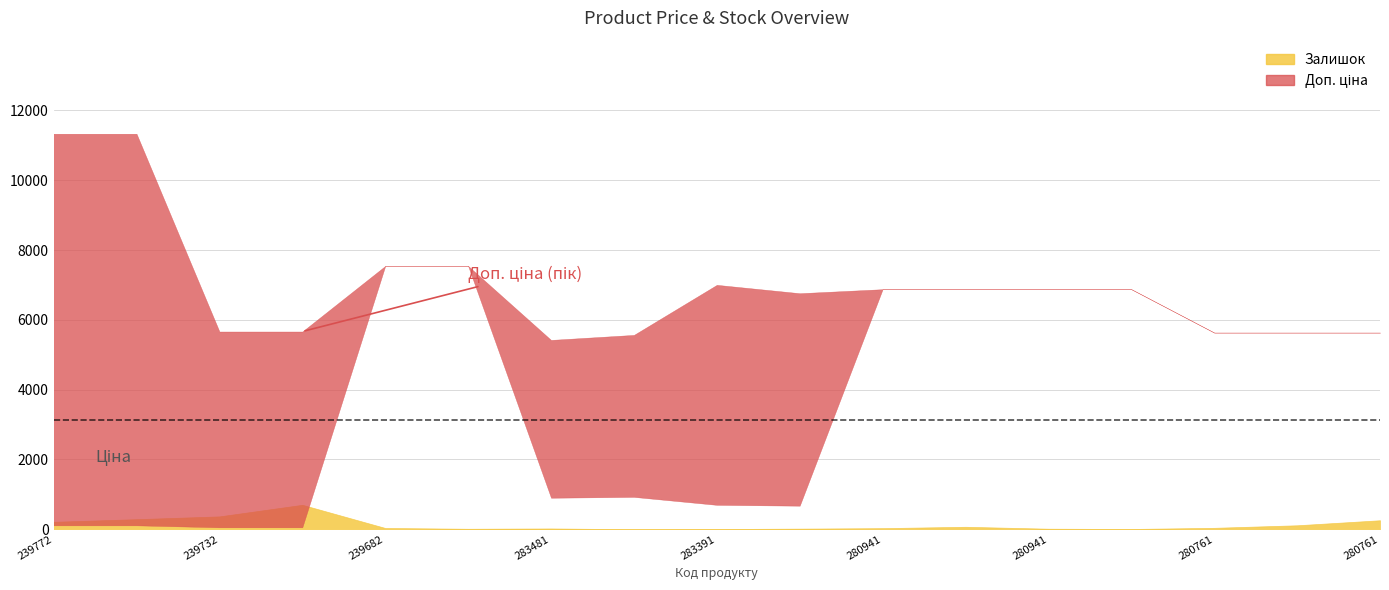

How many data points in Залишок are above 38?

8